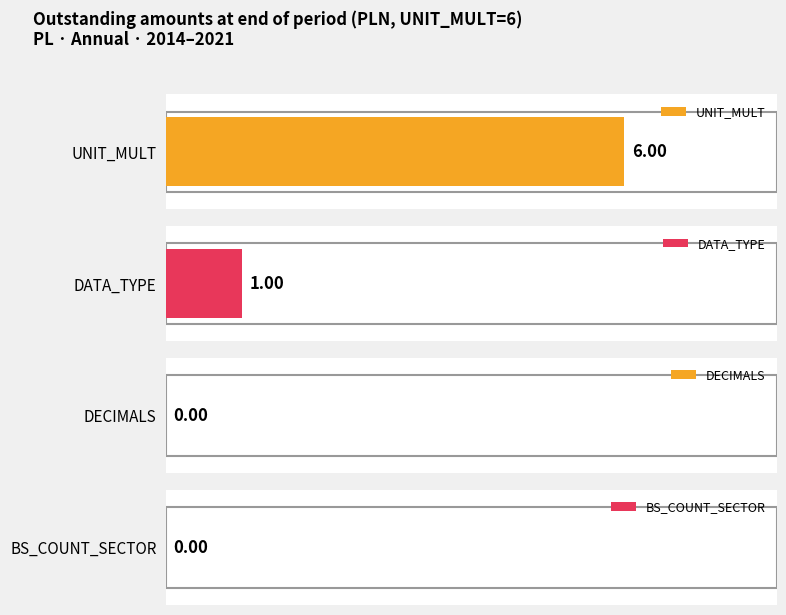

True or false: UNIT_MULT has a value of 6 at 2020.

True